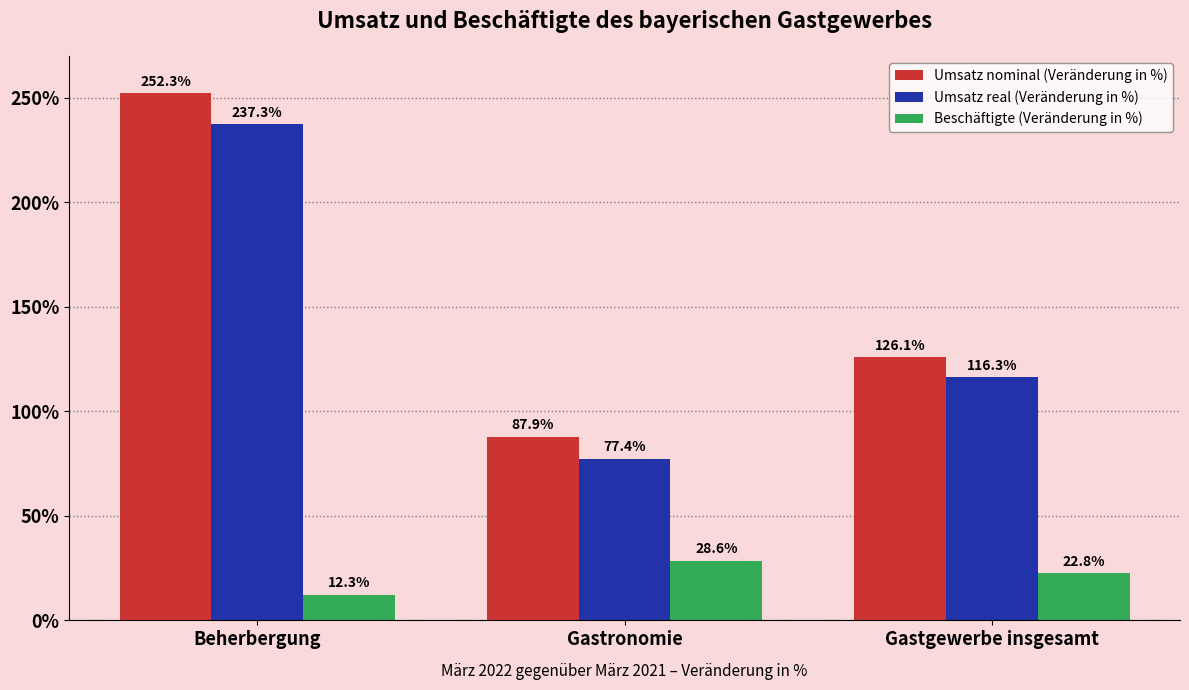

List the labels in order of Umsatz real (Veränderung in %) value, largest first.

Beherbergung, Gastgewerbe insgesamt, Gastronomie